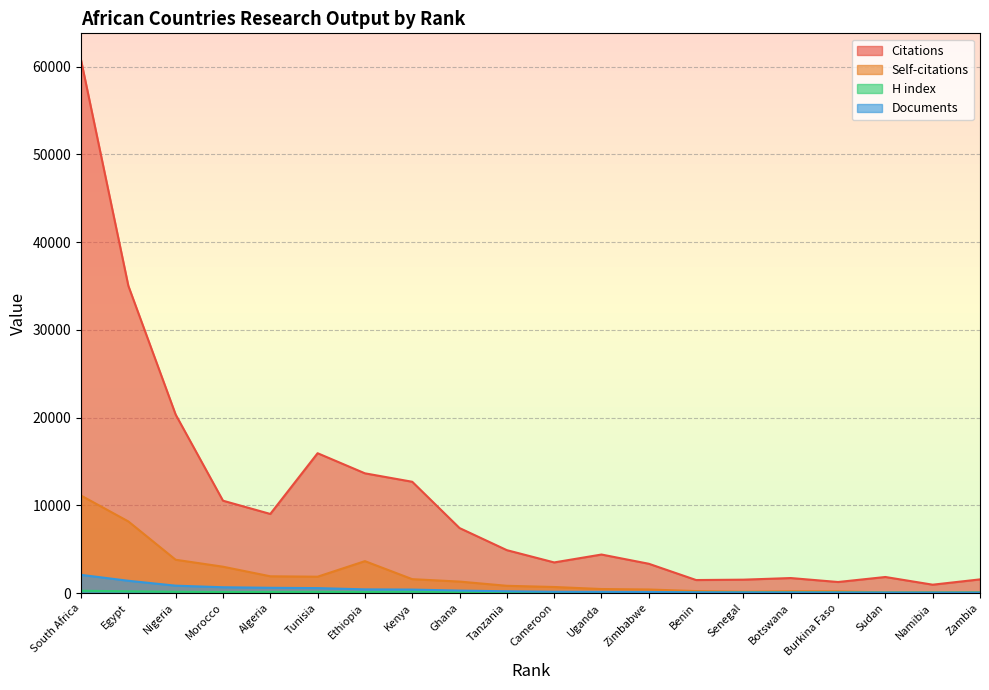

Which label corresponds to the largest value in the chart?

South Africa